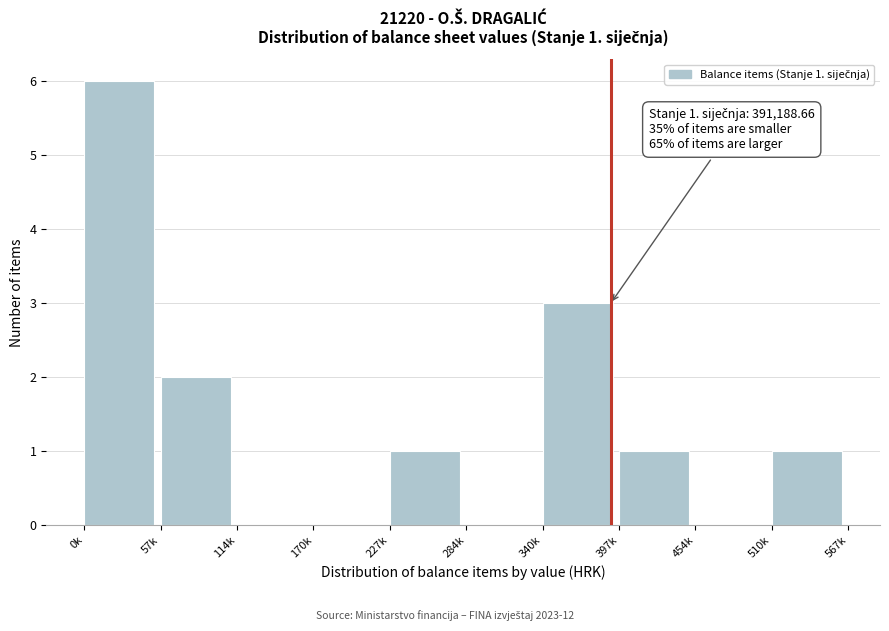

Reading right to left, transcribe all the data shown in this chart.

510k=1	454k=0	397k=1	340k=3	284k=0	227k=1	170k=0	114k=0	57k=2	0k=6